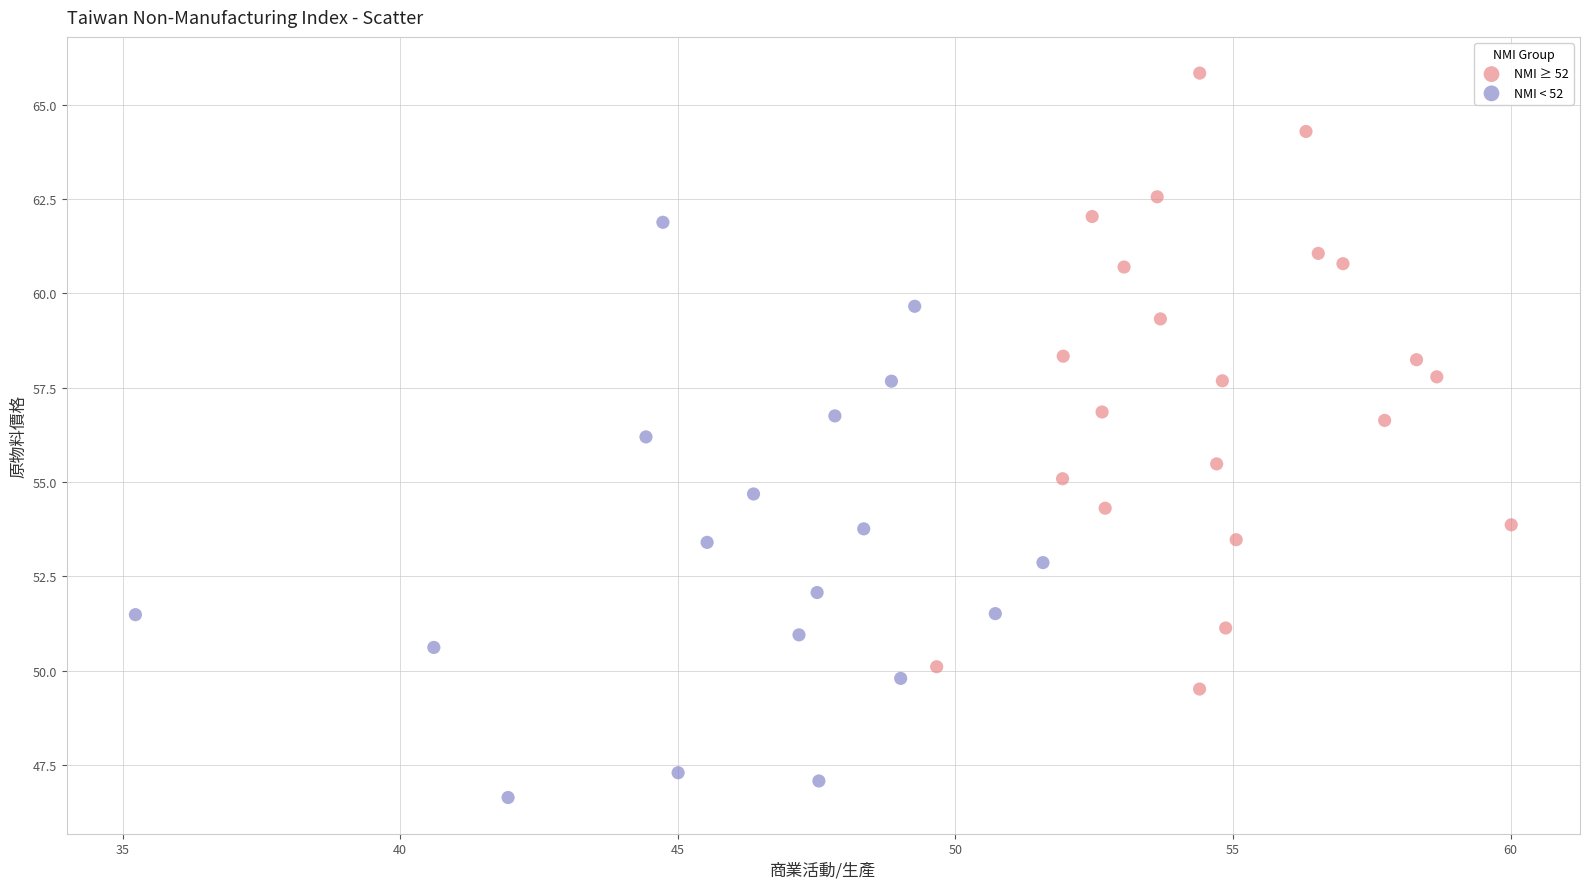

Which series reaches the maximum Y coordinate?

NMI ≥ 52